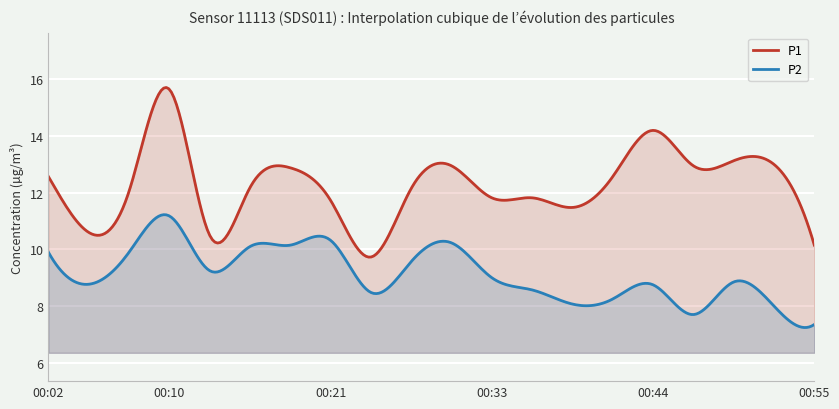

What is the value of the P1 point at the 16th from the left?

14.2